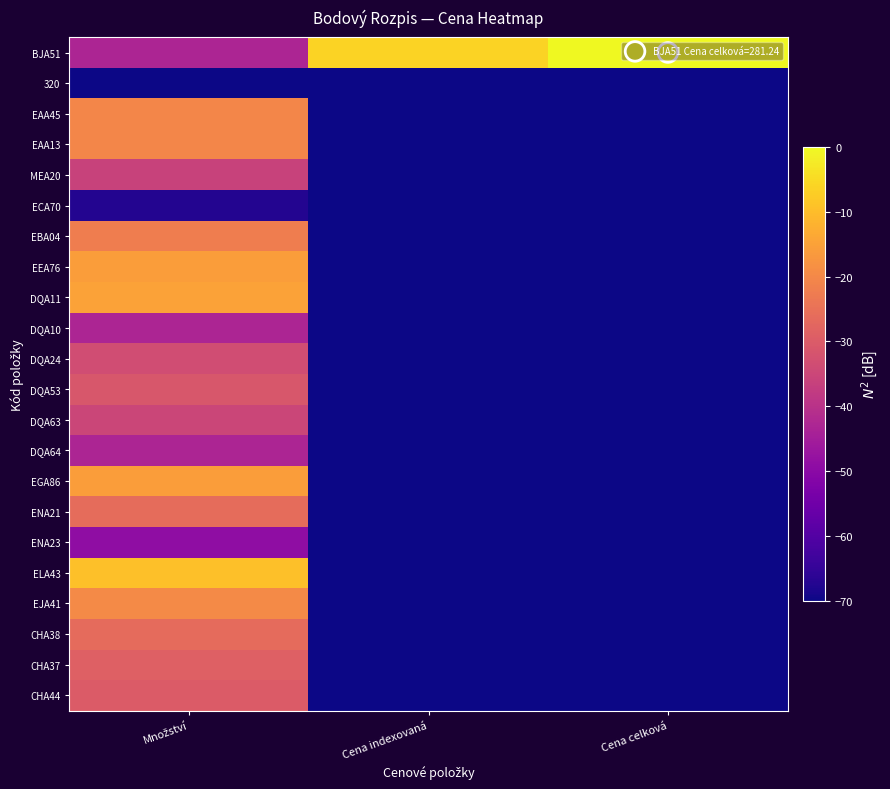

At which category does the chart reach its minimum across all series?

Množství